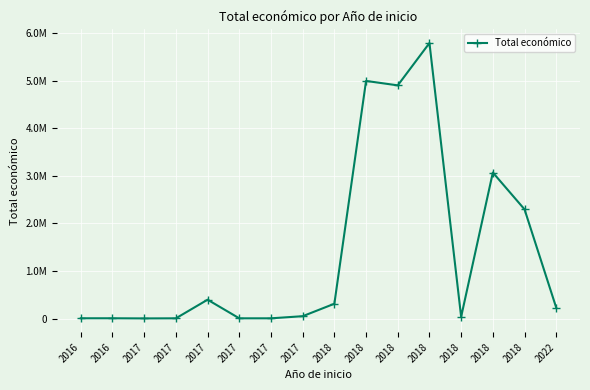

Rank the categories by value from lowest to highest.

2017, 2017, 2017, 2017, 2016, 2016, 2018, 2017, 2022, 2018, 2017, 2018, 2018, 2018, 2018, 2018